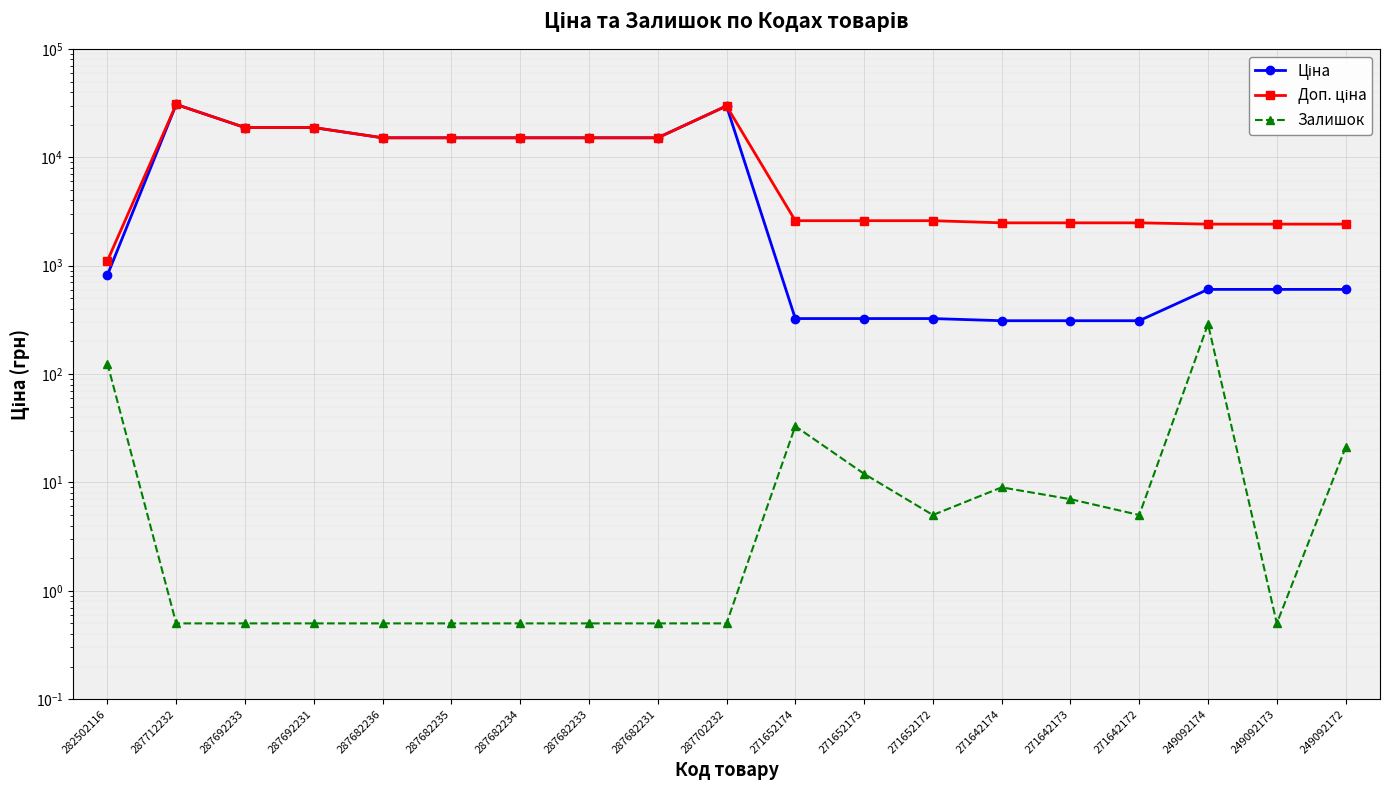

Which category has the lowest value across all series?

287712232